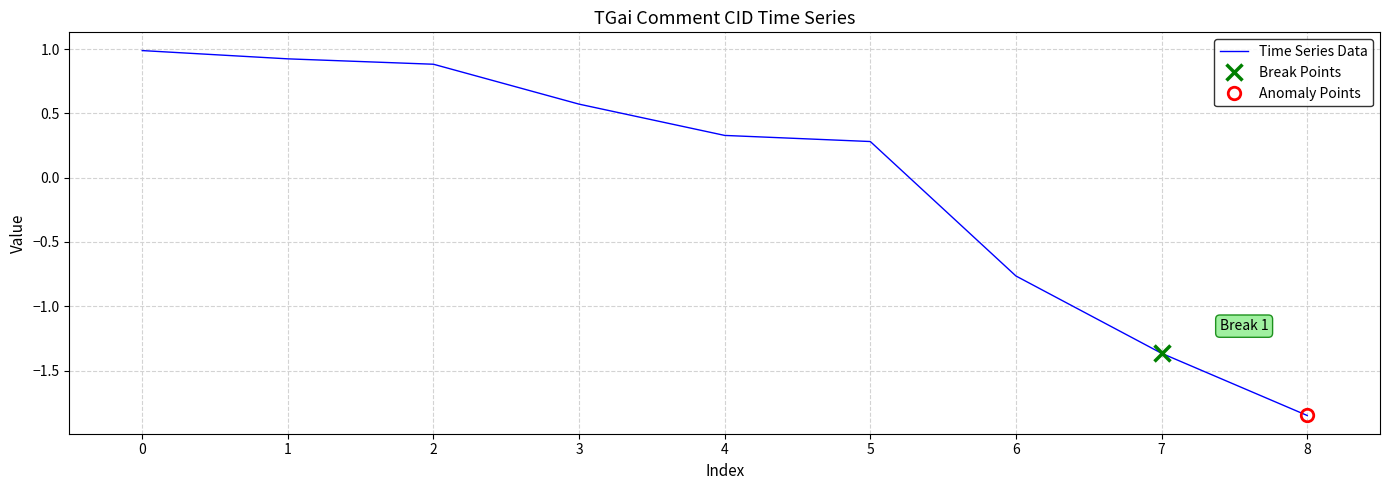

How many values are below zero?

3